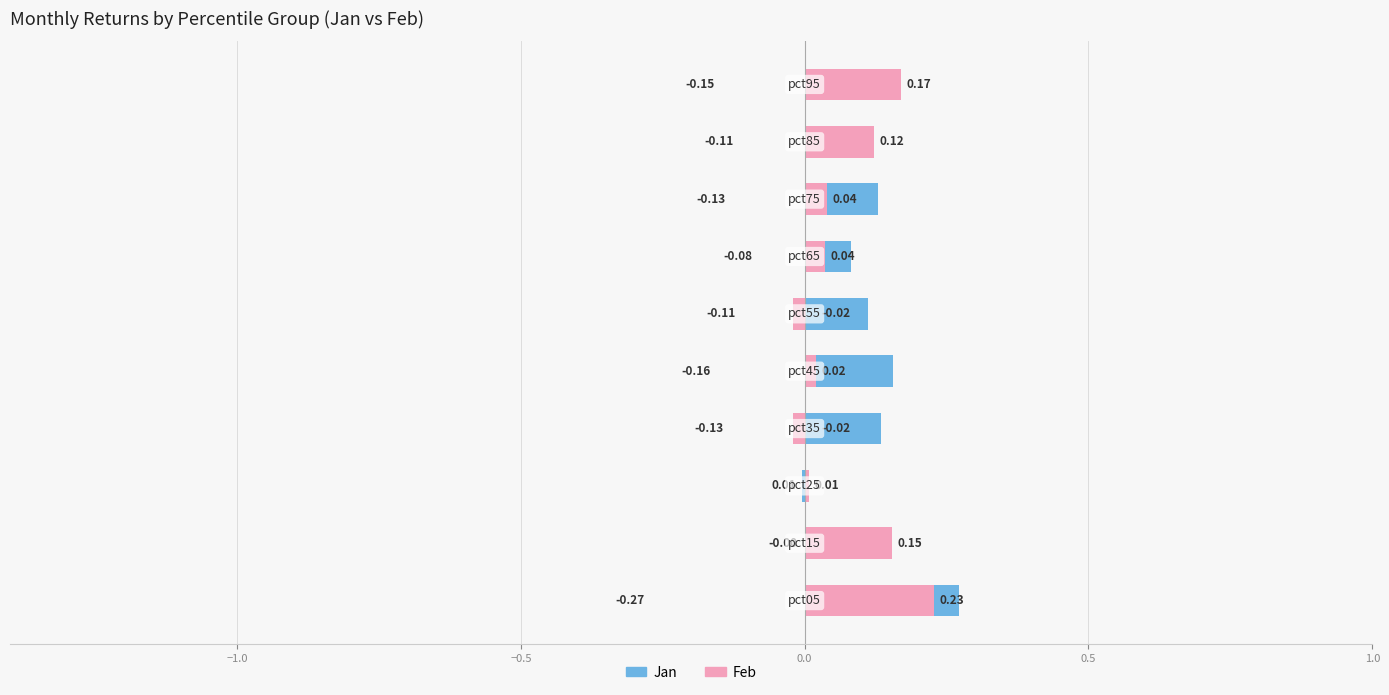

What is the sum of all Jan values?

1.1